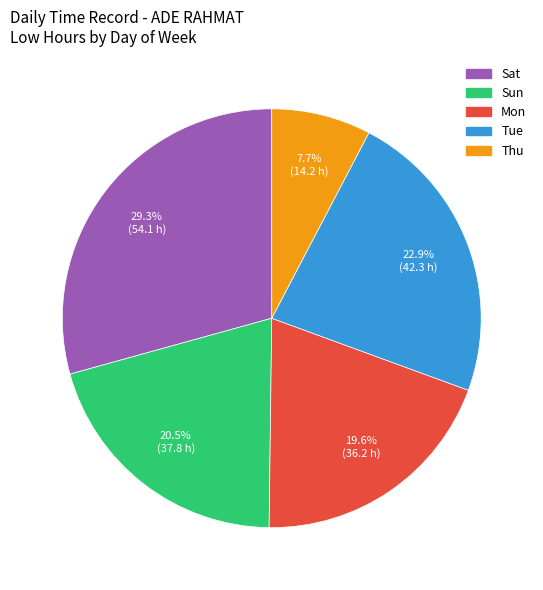

Is there a majority slice in this chart?

No